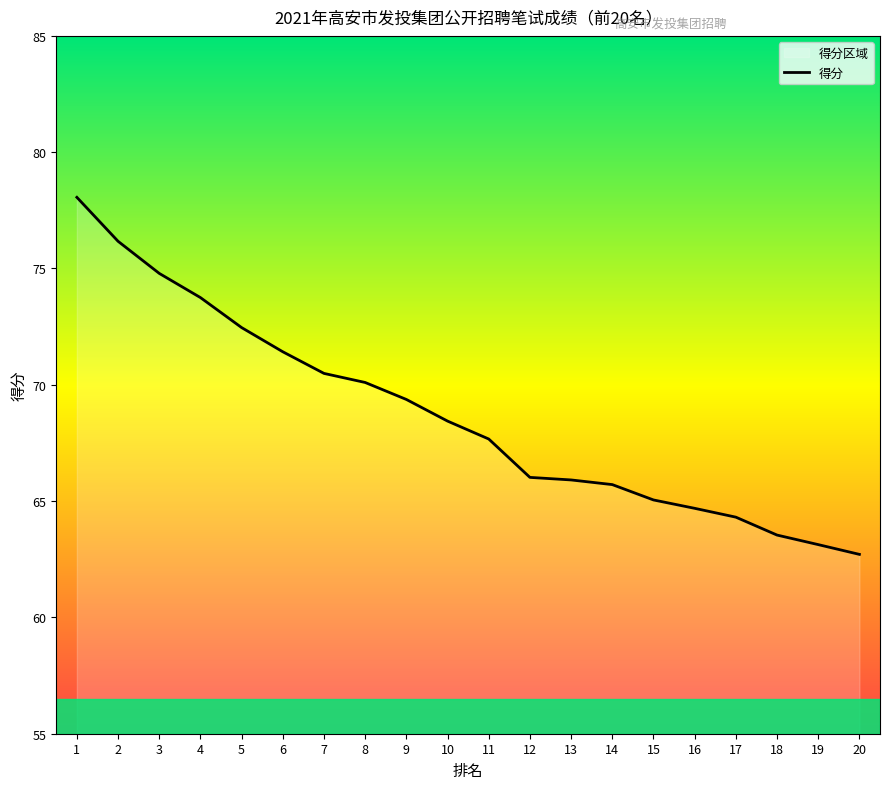

Rank the categories by value from lowest to highest.

20, 19, 18, 17, 16, 15, 14, 13, 12, 11, 10, 9, 8, 7, 6, 5, 4, 3, 2, 1